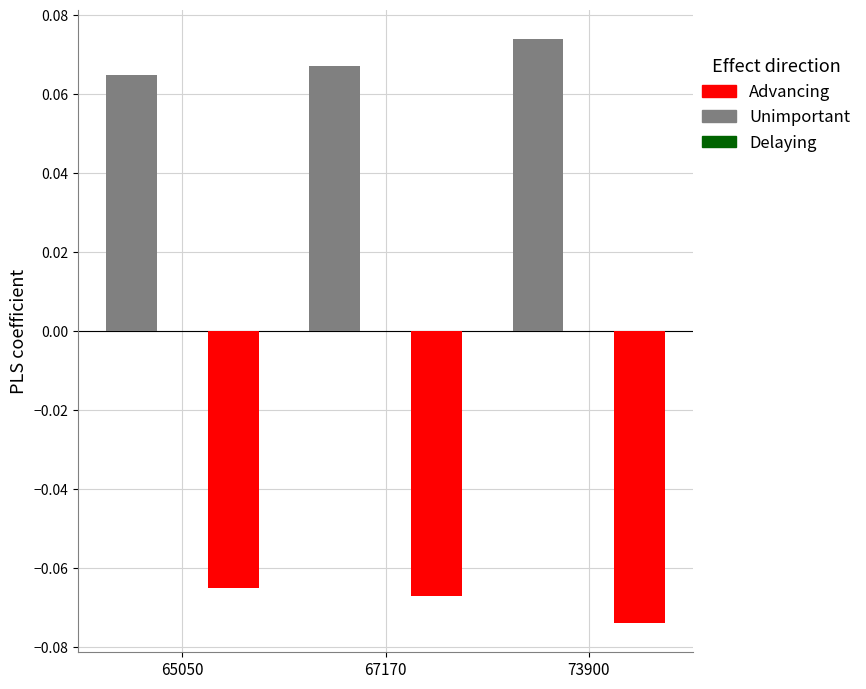

Is it true that Advancing equals -0.0 at 67170?

False